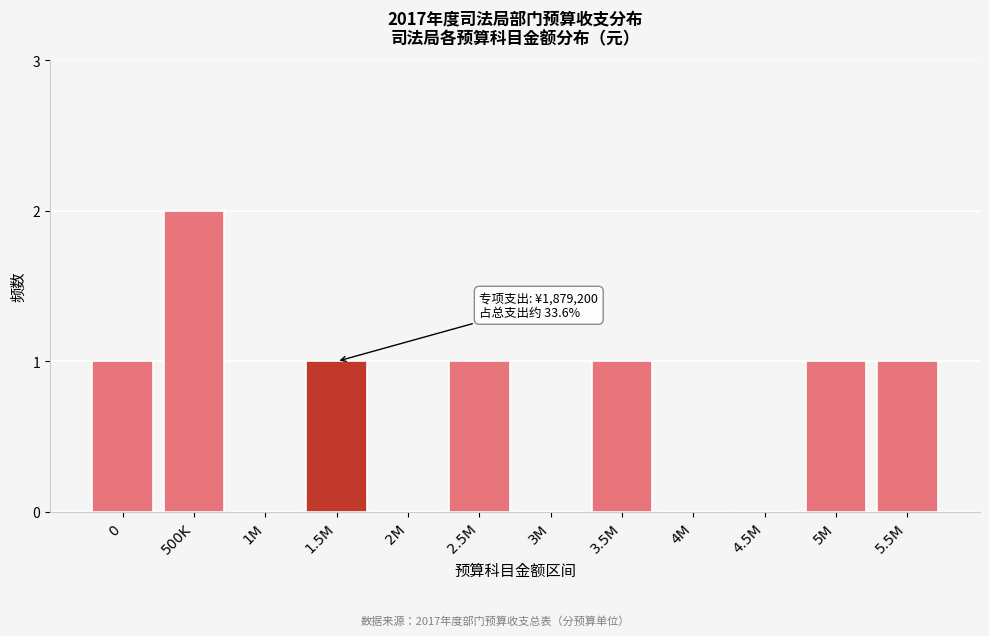

Reading right to left, extract all data points from this chart.

5.5M=1	5M=1	4.5M=0	4M=0	3.5M=1	3M=0	2.5M=1	2M=0	1.5M=1	1M=0	500K=2	0=1